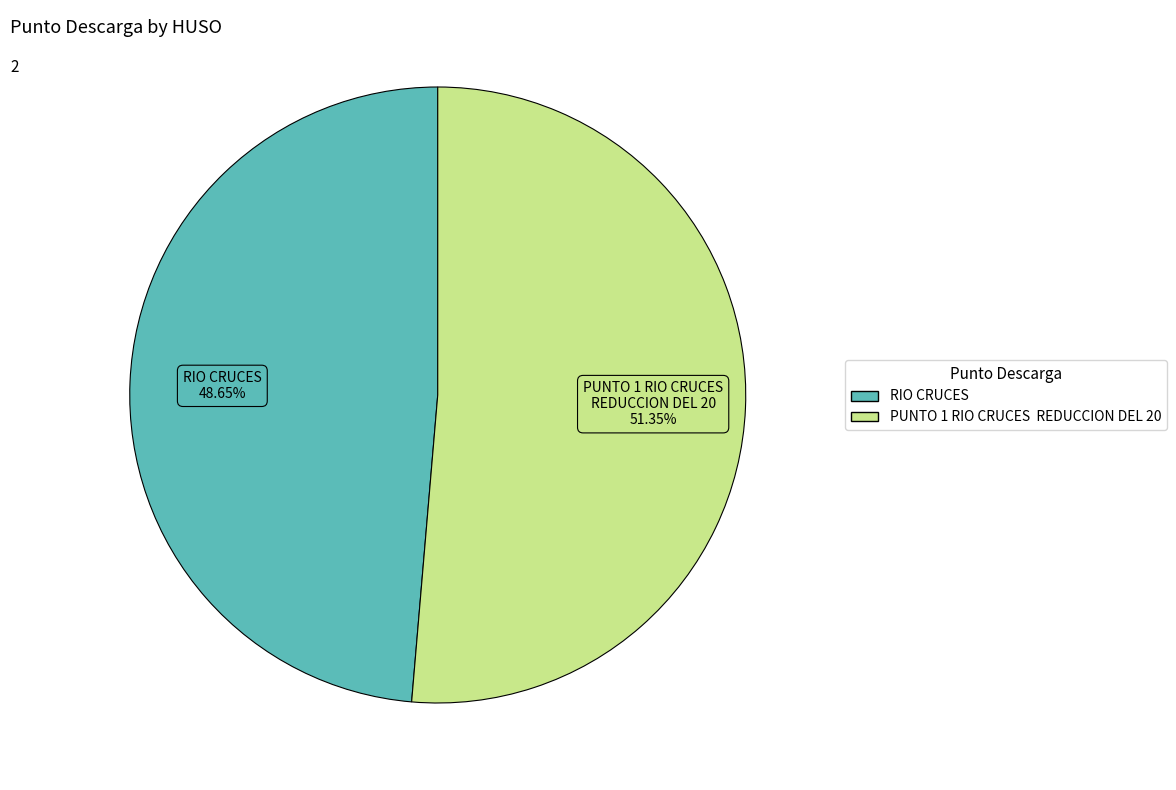

To the nearest percent, what portion does RIO CRUCES represent?

49%